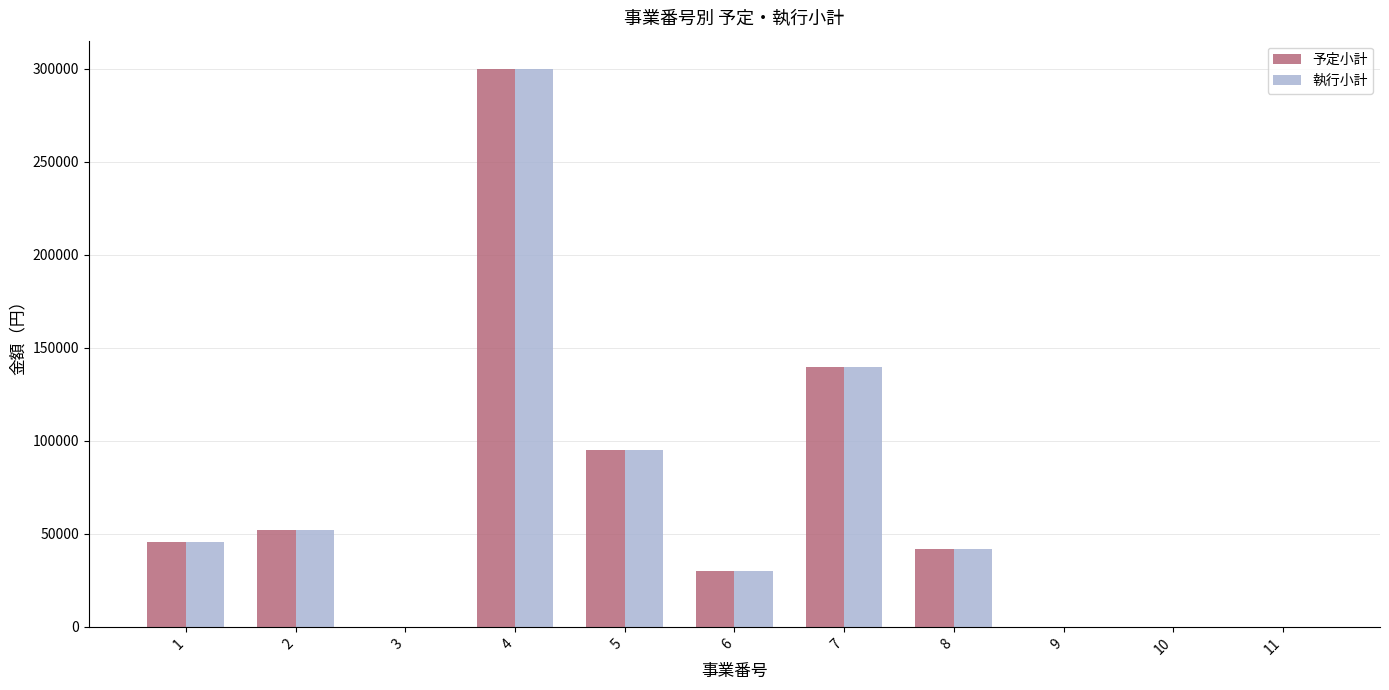

Is it true that 予定小計 equals 20234 at 8?

False